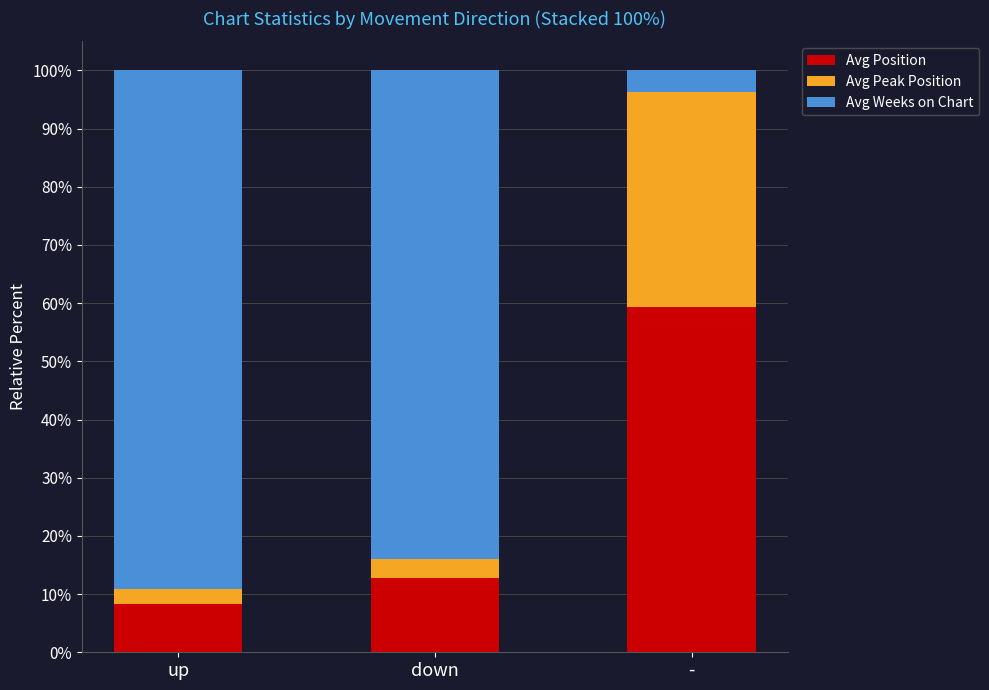

Is it true that Avg Position equals 8.3 at up?

True